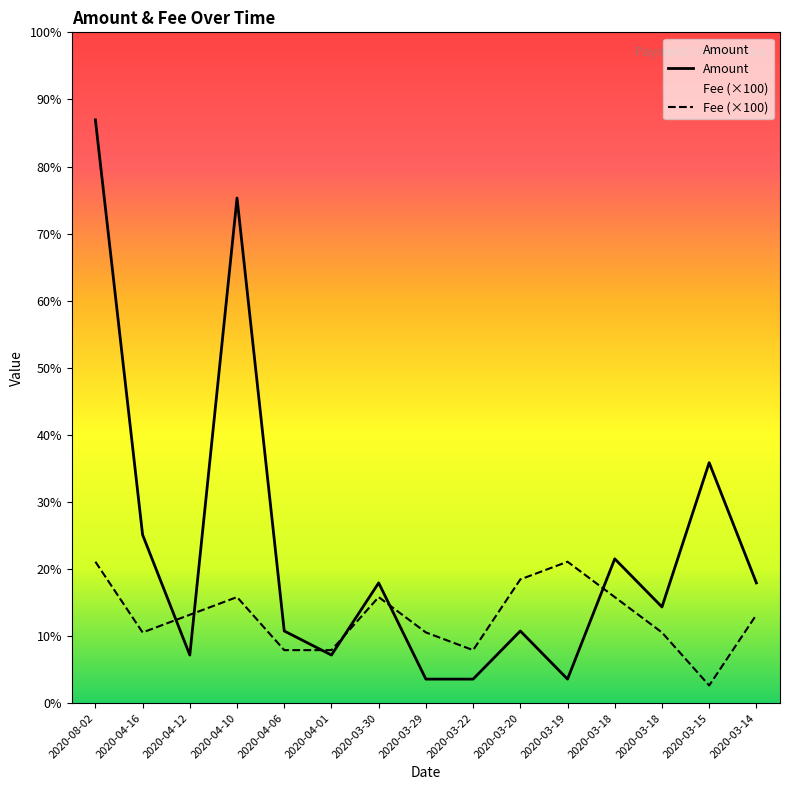

Where does the Fee (×100) series first go above 3?

2020-08-02